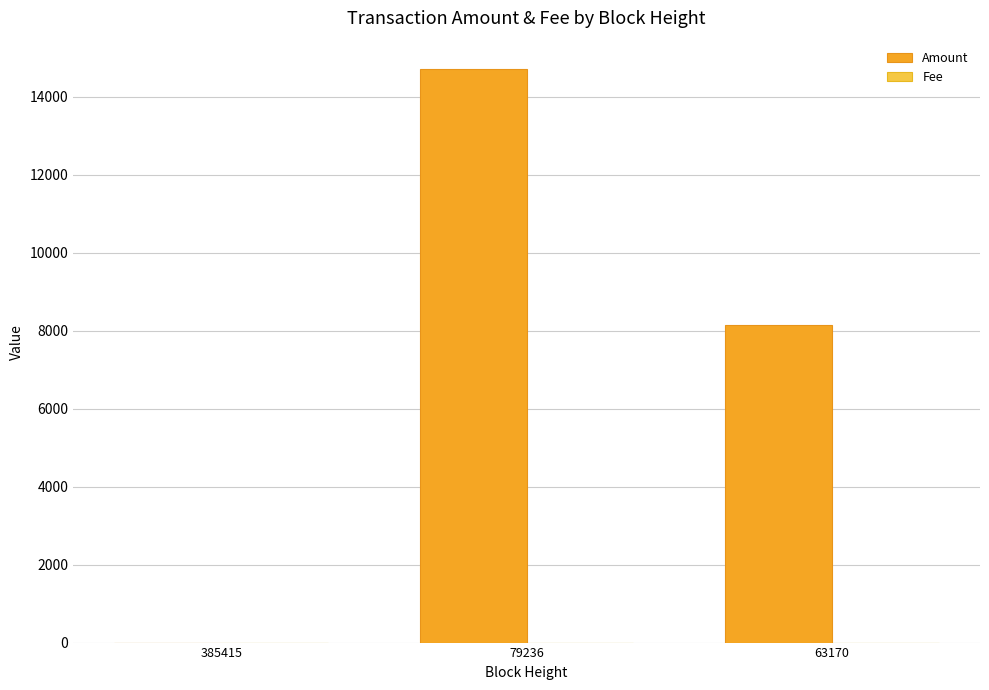

The value of Amount at 63170 is 11724. True or false?

False